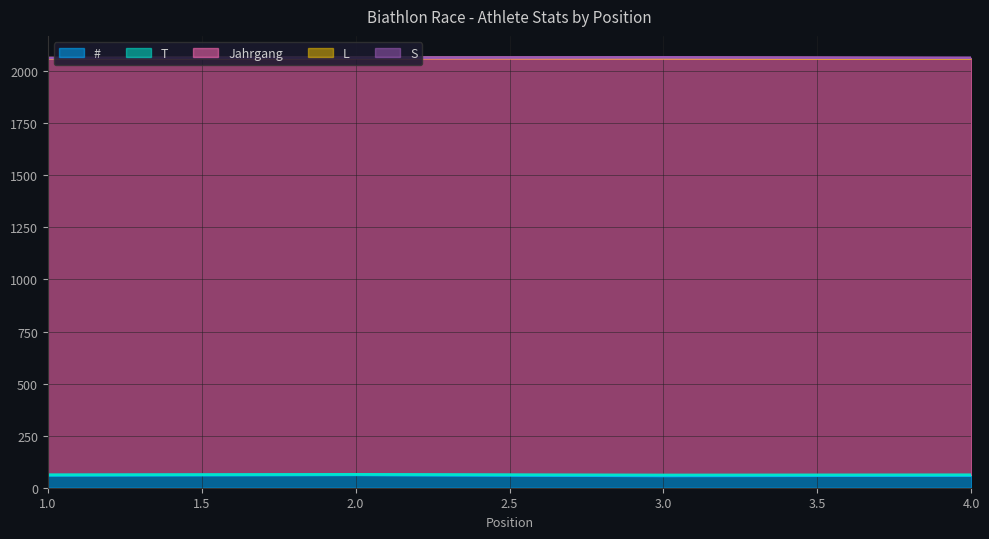

Reading left to right, what are all the values shown in this chart?

#: 1=60	2=62	3=57	4=59
T: 1=2	2=2	3=4	4=3
Jahrgang: 1=1999	2=1999	3=2001	4=1999
L: 1=1	2=1	3=1	4=0
S: 1=1	2=1	3=3	4=3